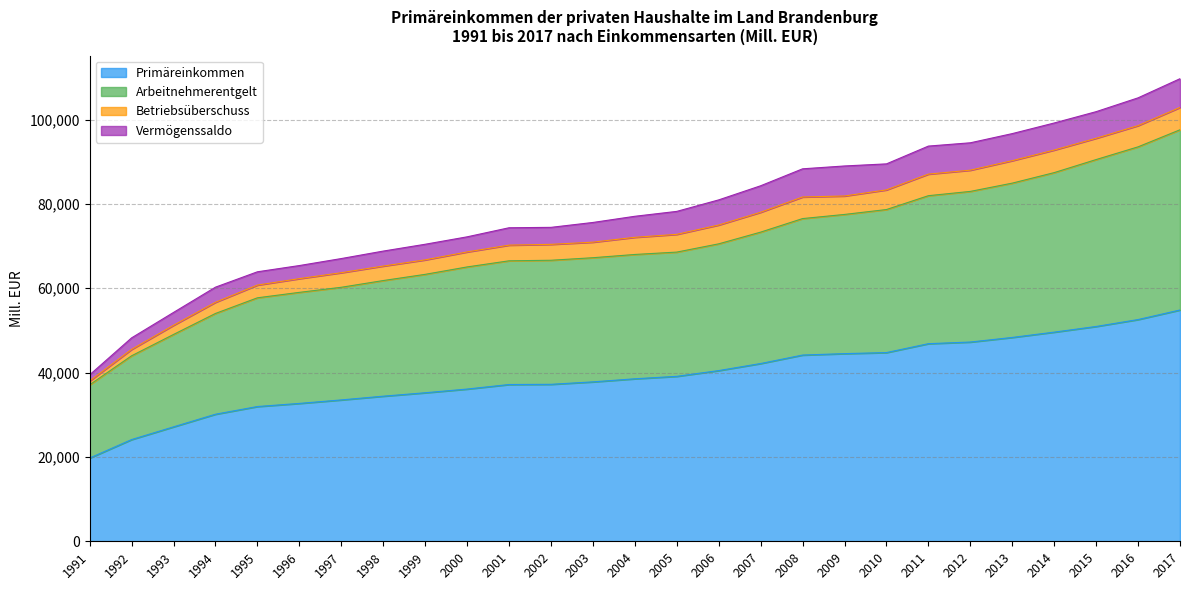

Does the chart display data point markers on the line(s)?

No